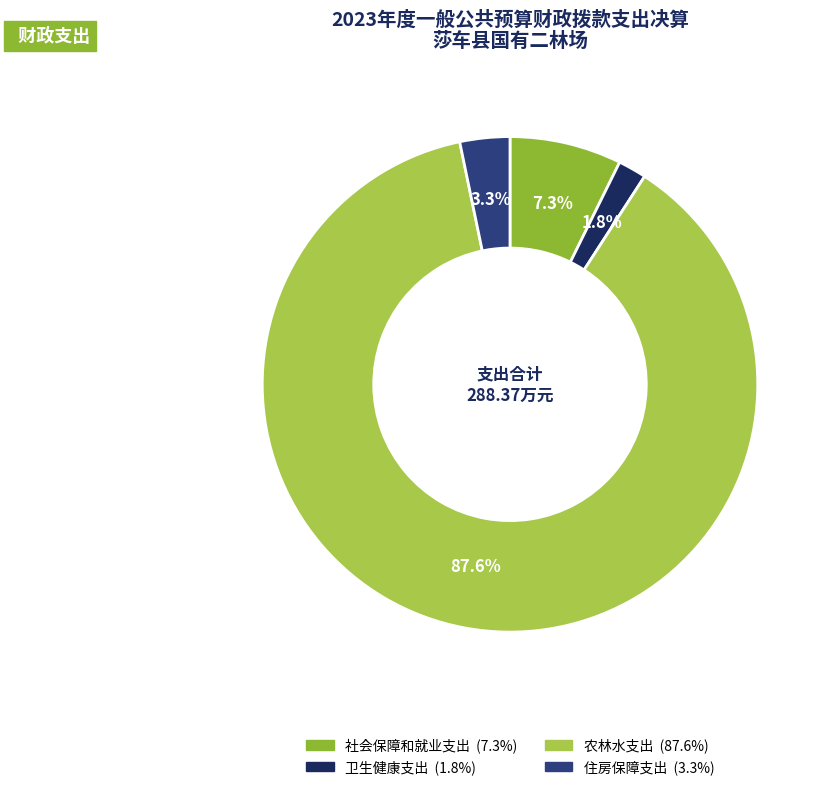

What percentage is the 社会保障和就业支出 slice, to the nearest percent?

7%